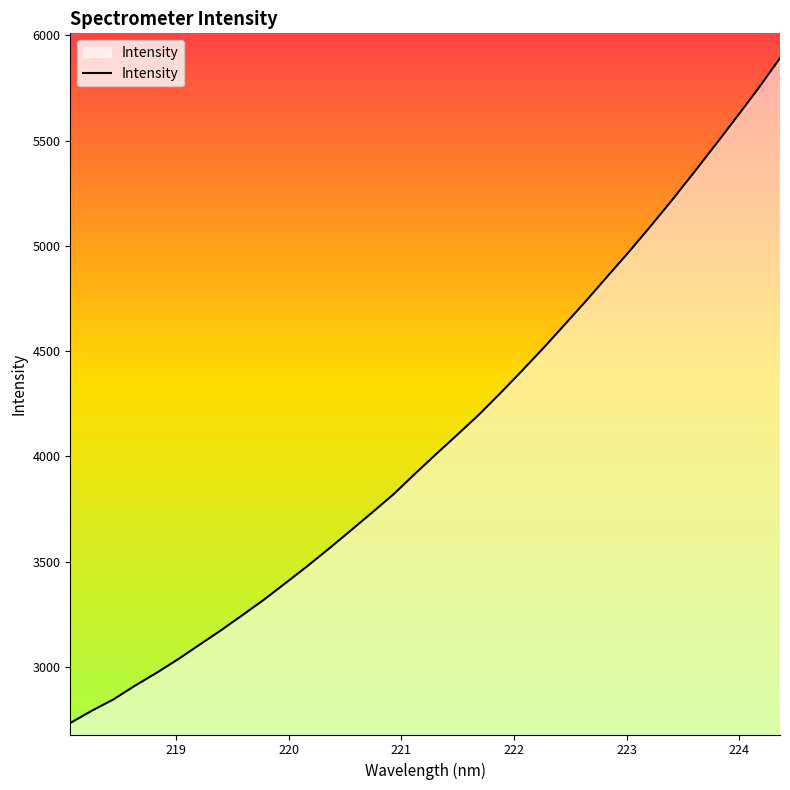

What is the smallest value displayed?

2733.0